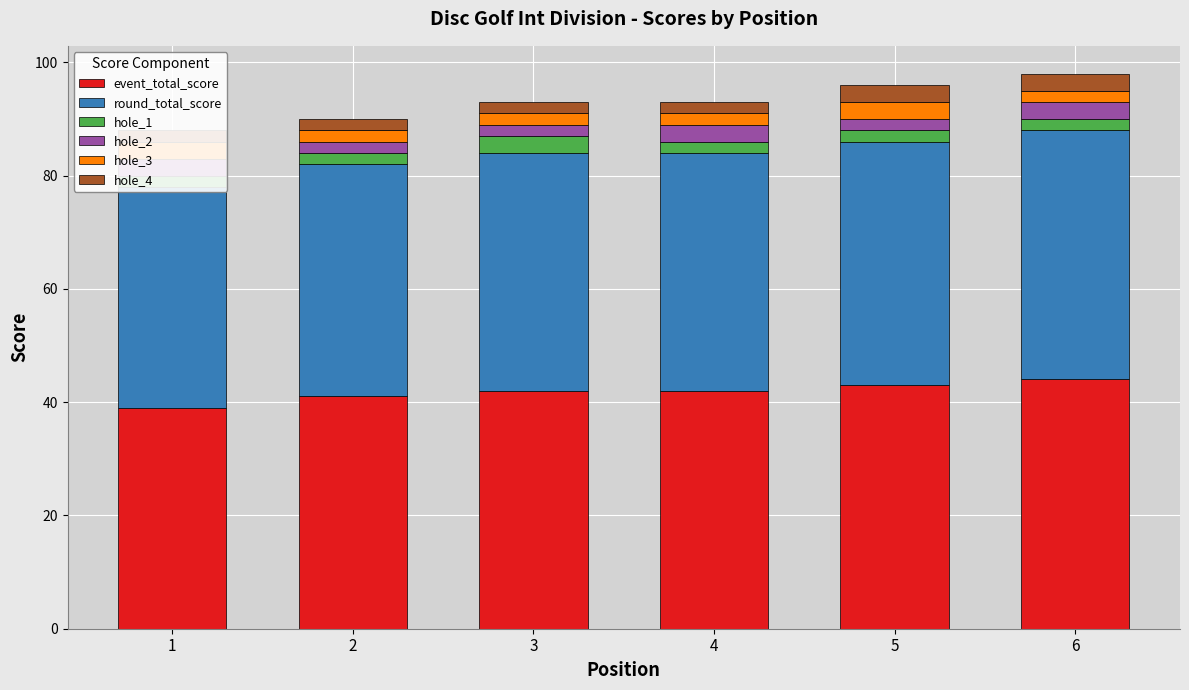

The event_total_score series shows 18 at 2. True or false?

False